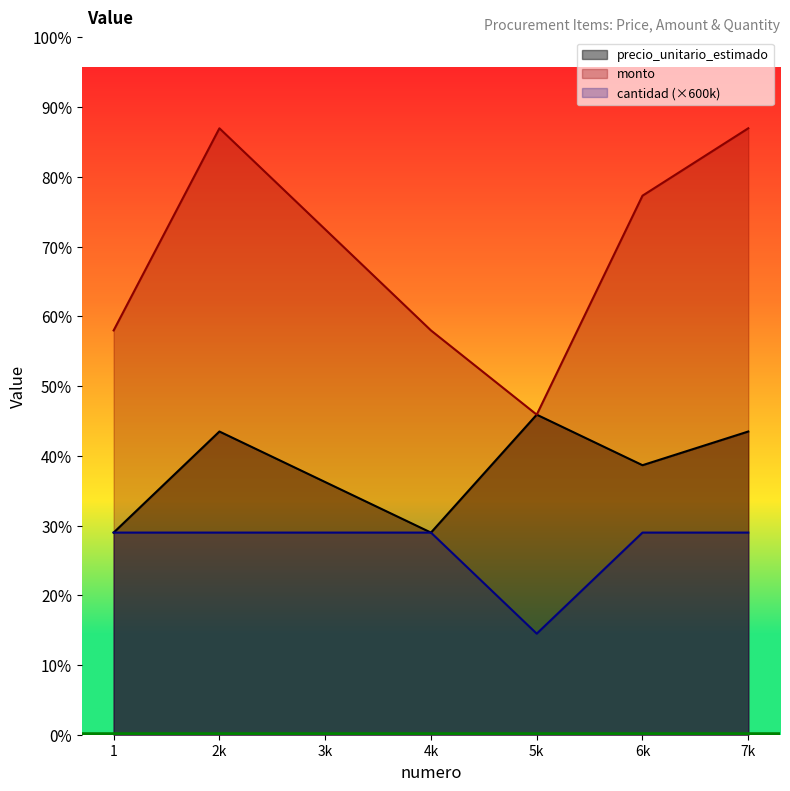

In cantidad, how many points are lower than both neighbors (excluding endpoints)?

1